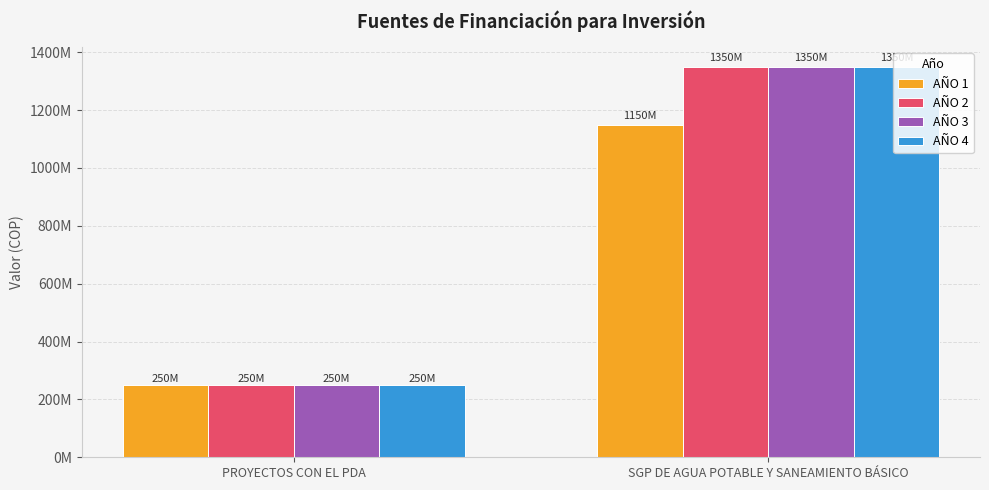

Is it true that AÑO 2 equals 335670235 at PROYECTOS CON EL PDA?

False